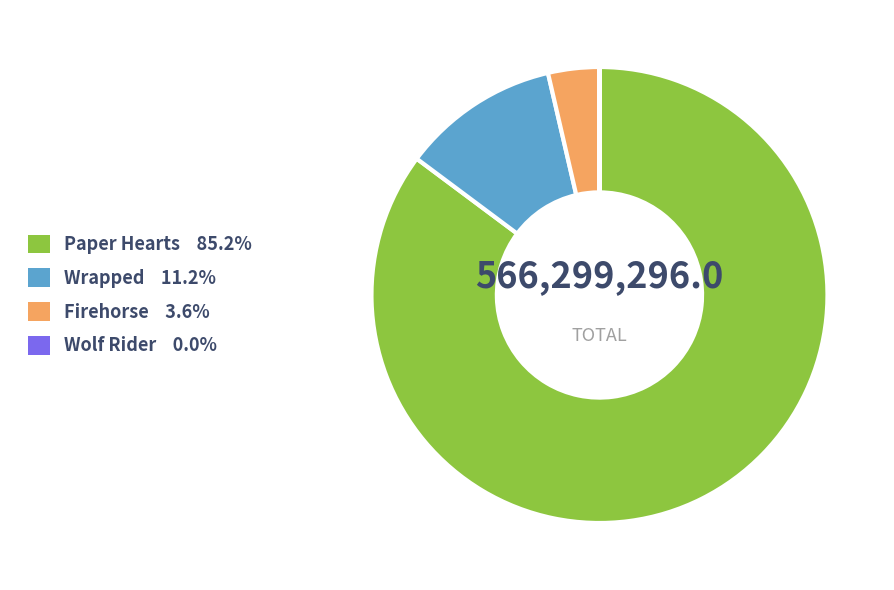

What is the largest slice in the pie chart?

Paper Hearts